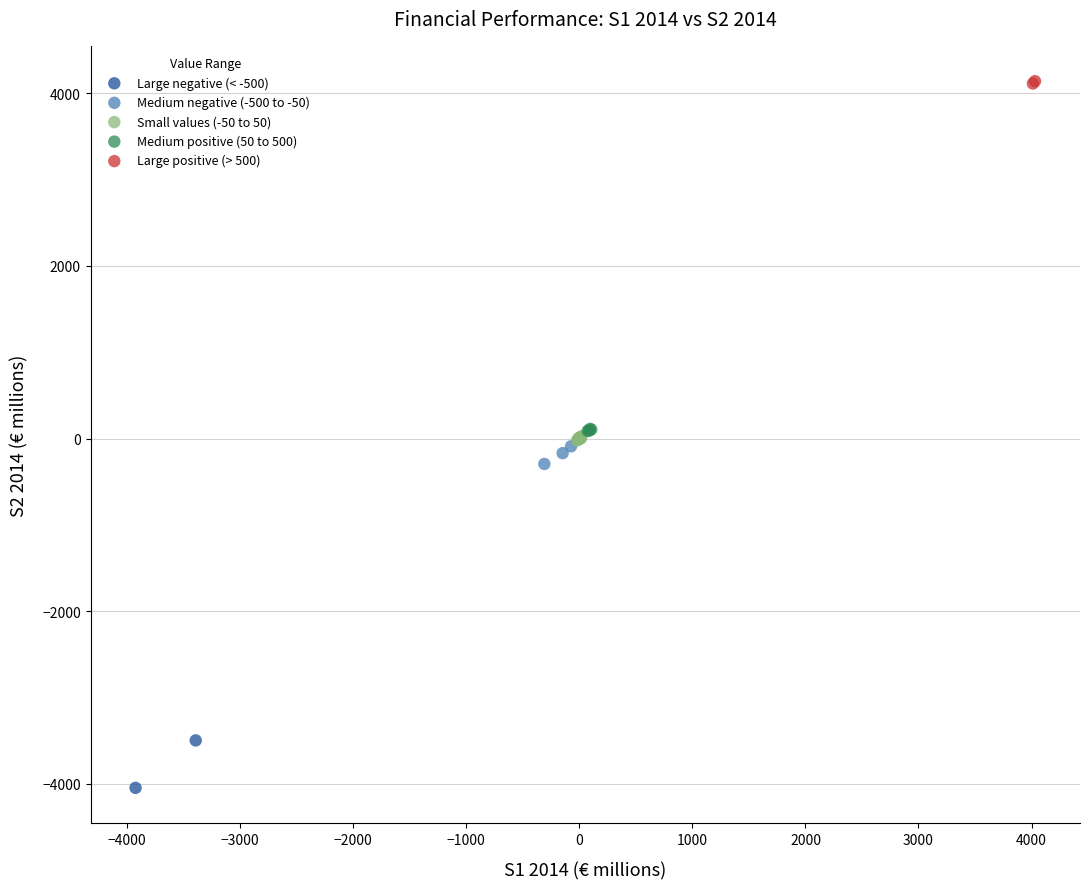

What are all the series names shown in the legend?

Large negative (< -500), Medium negative (-500 to -50), Small values (-50 to 50), Medium positive (50 to 500), Large positive (> 500)